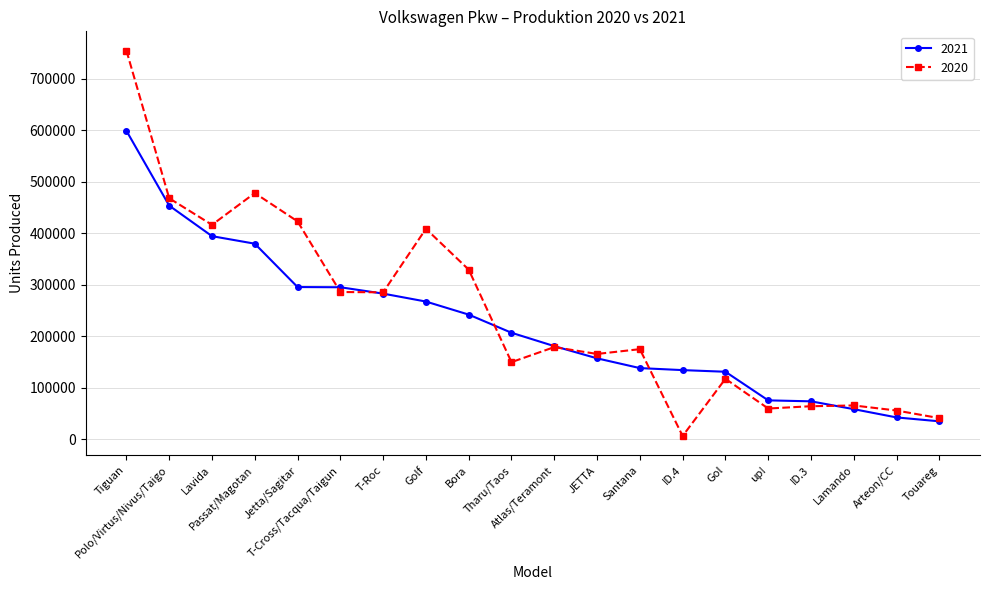

What is the difference between the 2020 values at up! and Polo/Virtus/Nivus/Taigo?

407979